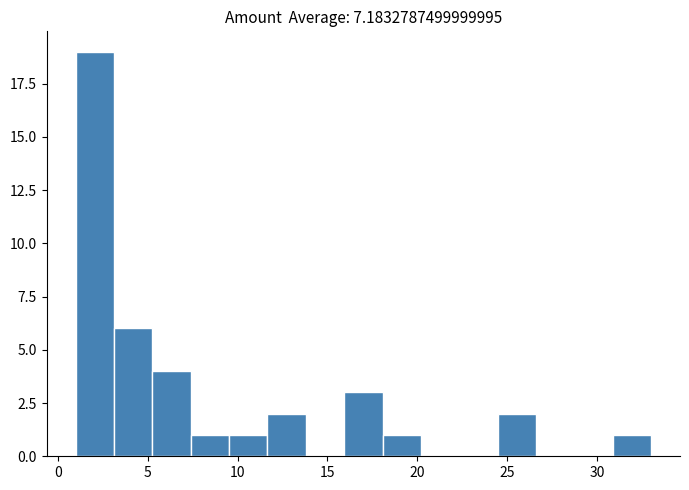

Reading left to right, transcribe this chart: for each bar, give the range it covers on the x-axis and its height. Neither the bar edges nor the heights are printed on the chart, so give them approximately, as read against the axes.

1.0 to 3.0: 19
3.0 to 5.5: 6
5.5 to 7.5: 4
7.5 to 9.5: 1
9.5 to 11.5: 1
11.5 to 14.0: 2
14.0 to 16.0: 0
16.0 to 18.0: 3
18.0 to 20.0: 1
20.0 to 22.5: 0
22.5 to 24.5: 0
24.5 to 26.5: 2
26.5 to 28.5: 0
28.5 to 31.0: 0
31.0 to 33.0: 1